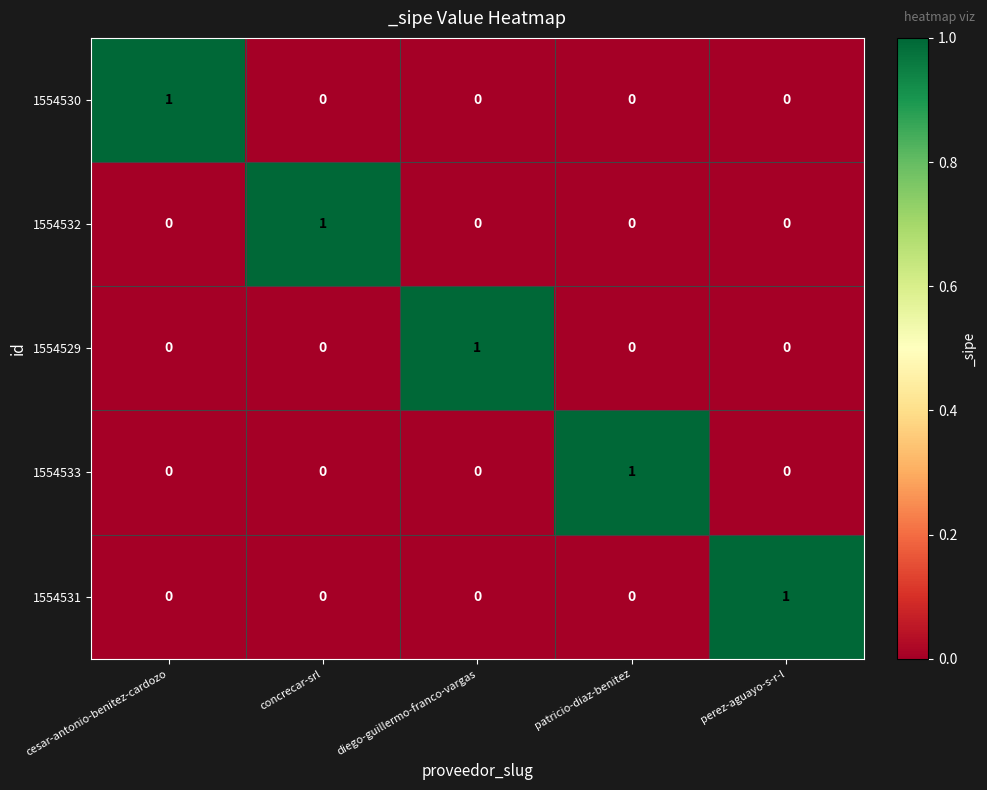

Is it true that 1554531 equals 0 at patricio-diaz-benitez?

True